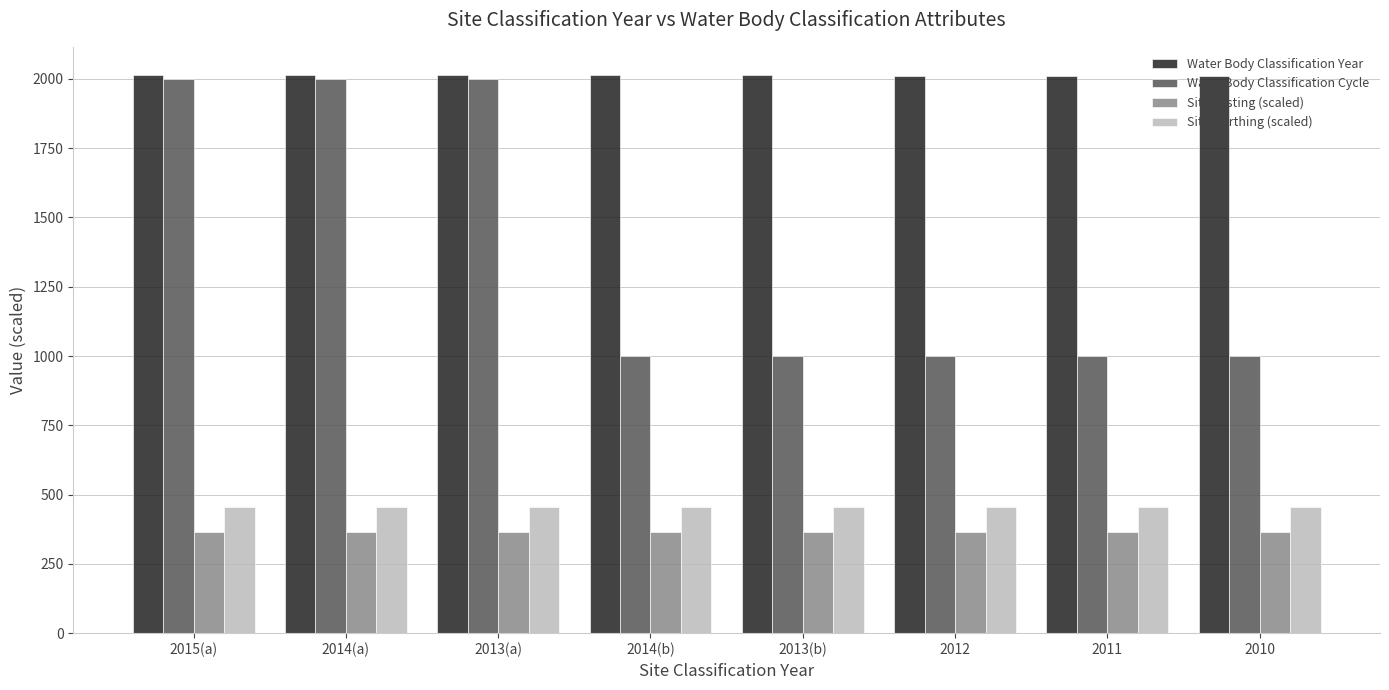

Rank the series at 2014(b) from highest to lowest value.

Water Body Classification Year, Water Body Classification Cycle, Site Northing (scaled), Site Easting (scaled)